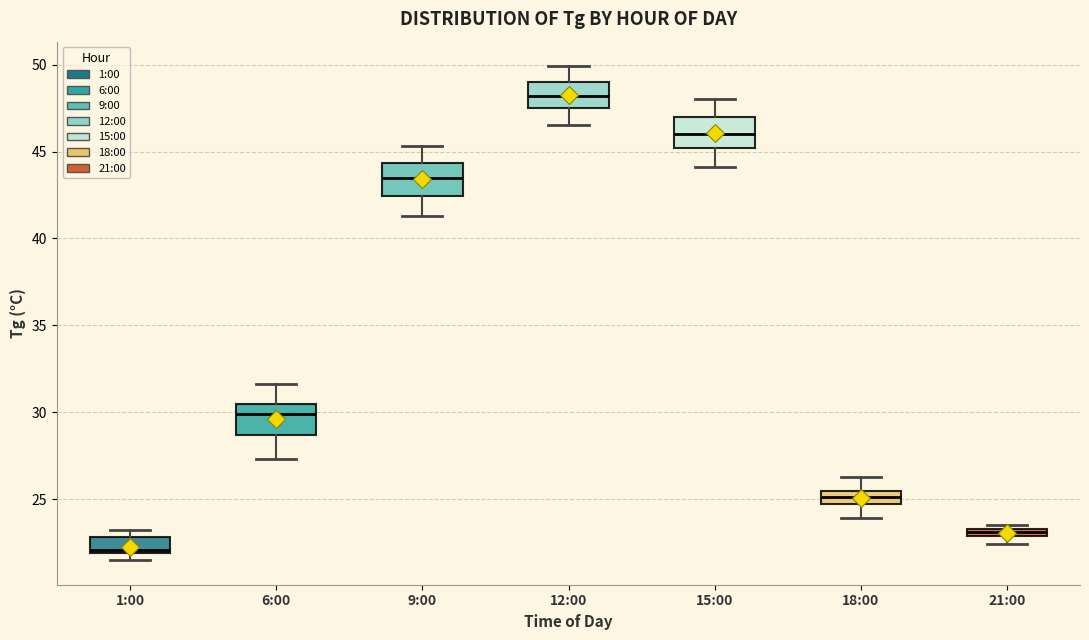

Which box has the lowest median line?

1:00